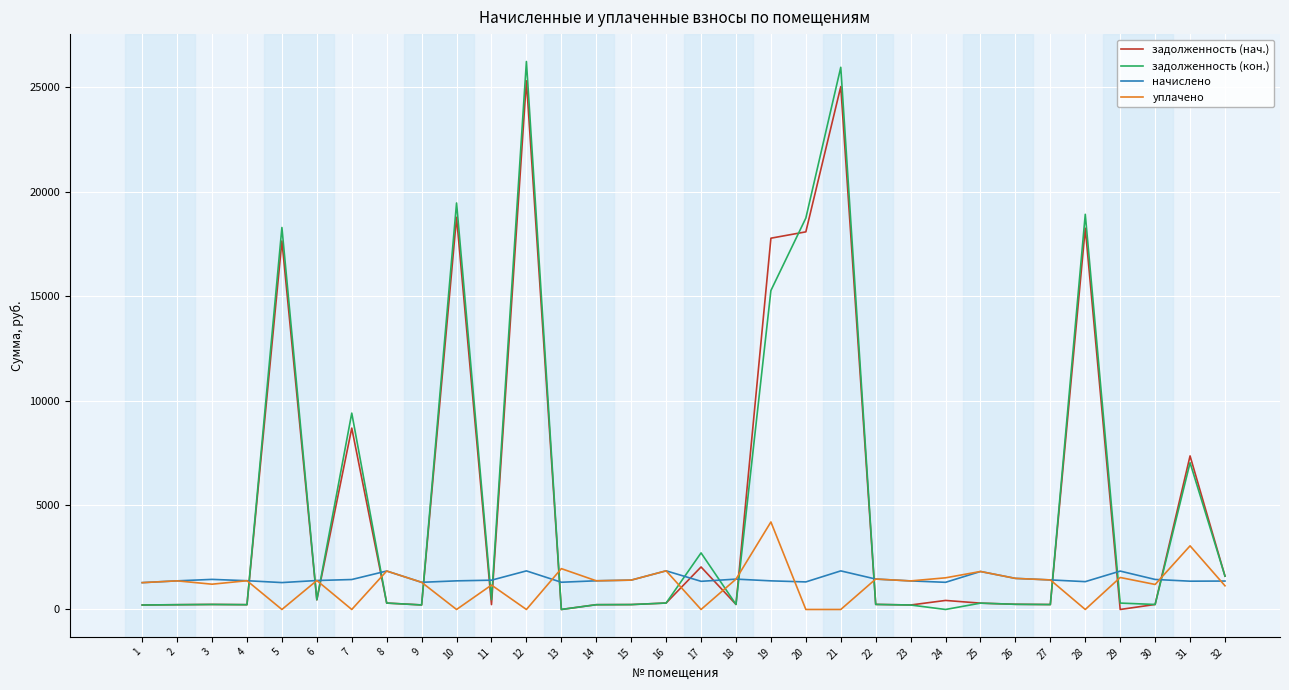

What is the difference between the задолженность (кон.) values at 2 and 29?

77.9